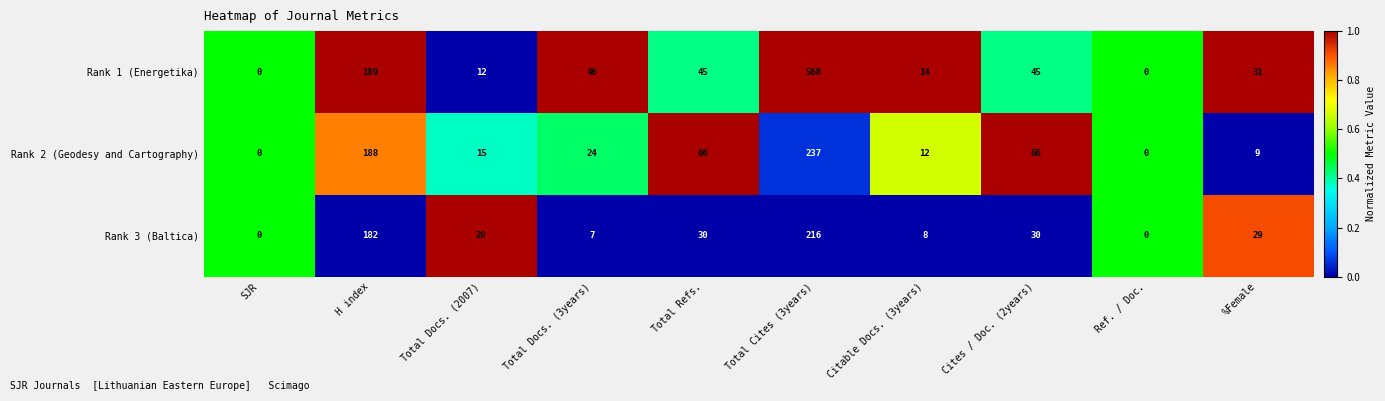

Rank the series at Citable Docs. (3years) from lowest to highest value.

Rank 3 (Baltica), Rank 2 (Geodesy and Cartography), Rank 1 (Energetika)